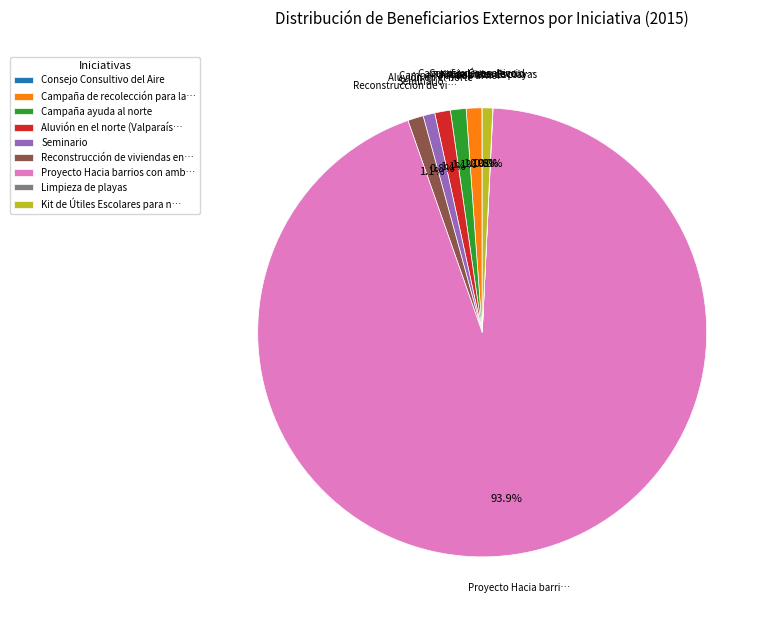

Is there a majority slice in this chart?

Yes